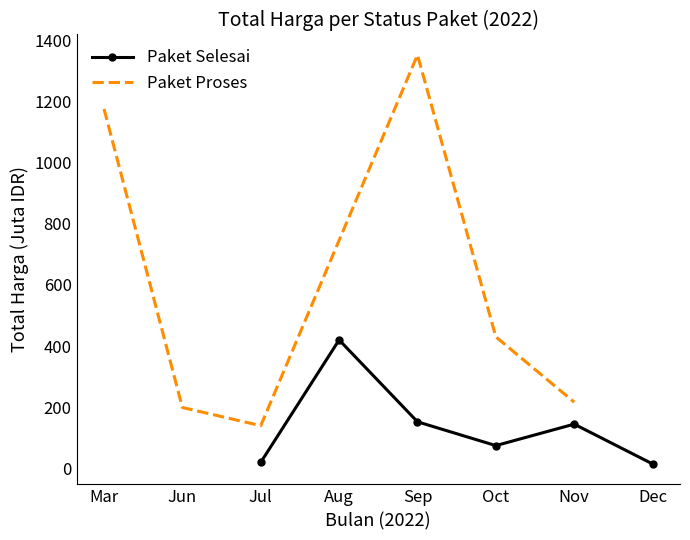

What is the minimum value shown in the chart?

14.8